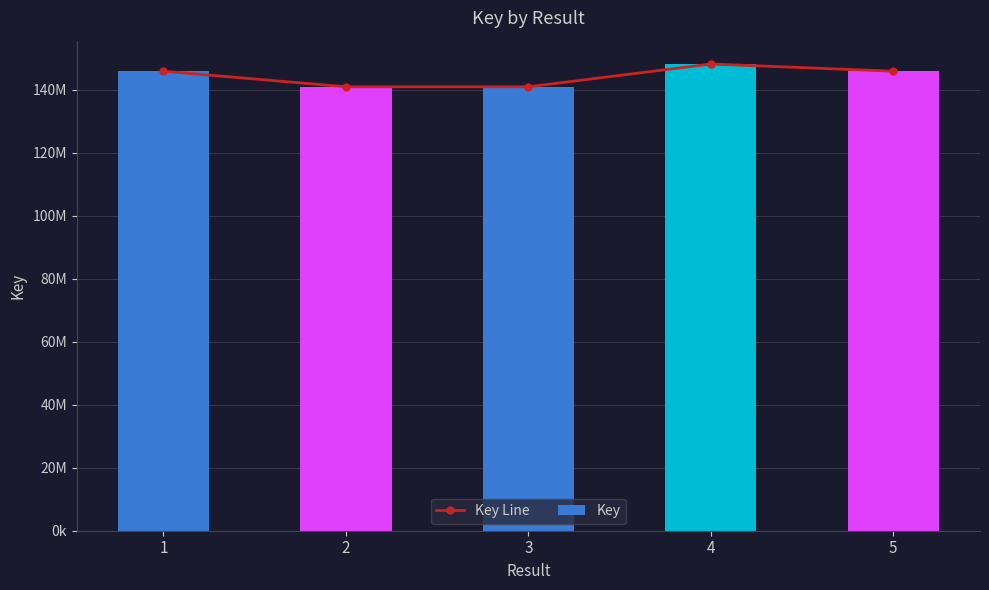

Rank the series at 5 from lowest to highest value.

Key Line, Key